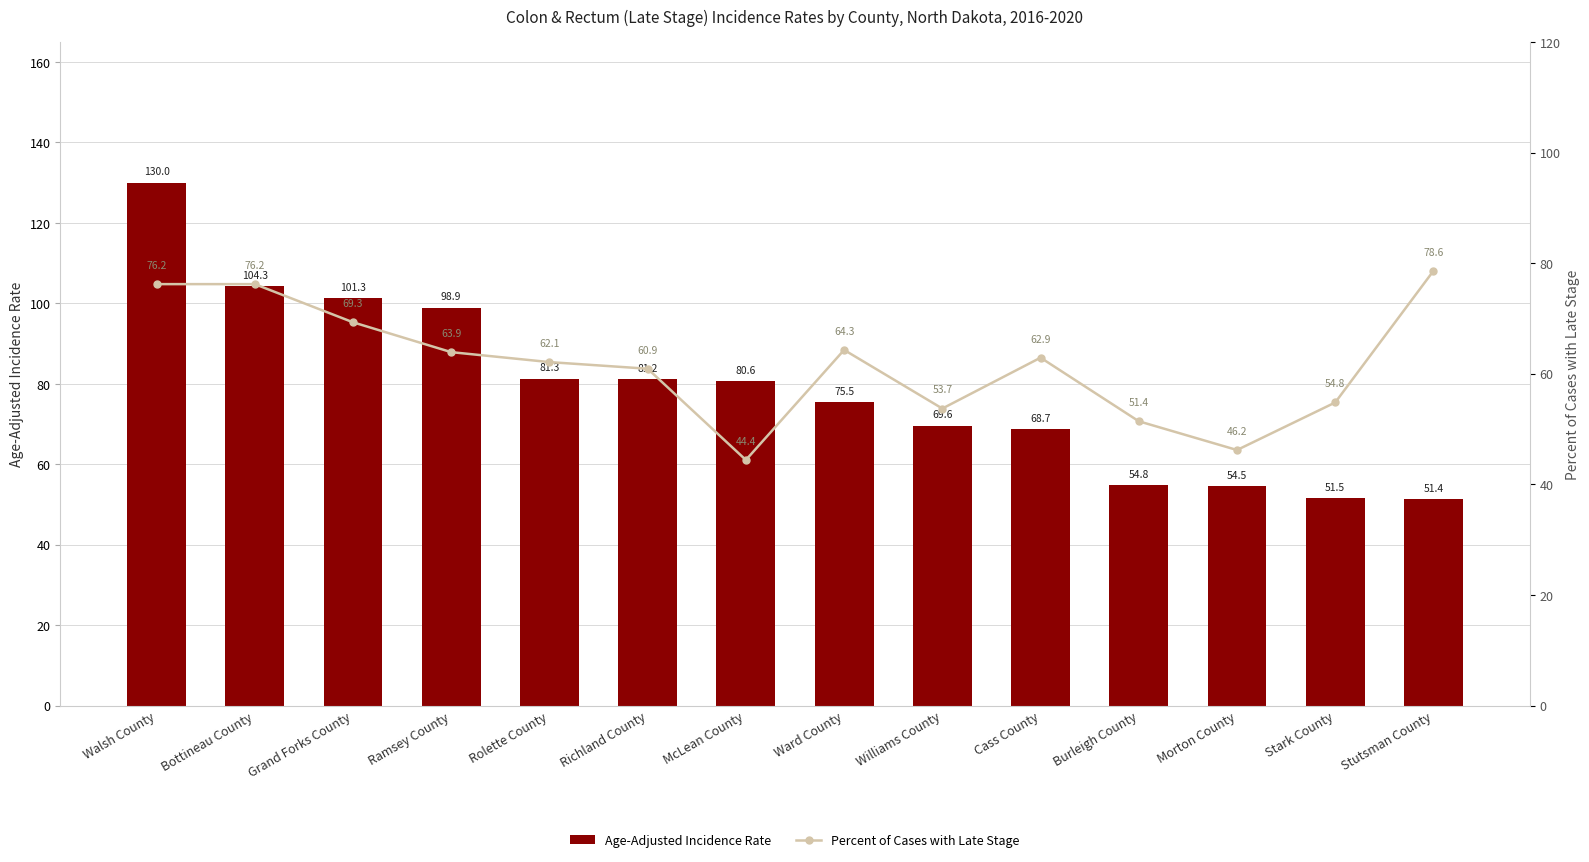

List the labels in order of Age-Adjusted Incidence Rate value, smallest first.

Stutsman County, Stark County, Morton County, Burleigh County, Cass County, Williams County, Ward County, McLean County, Richland County, Rolette County, Ramsey County, Grand Forks County, Bottineau County, Walsh County